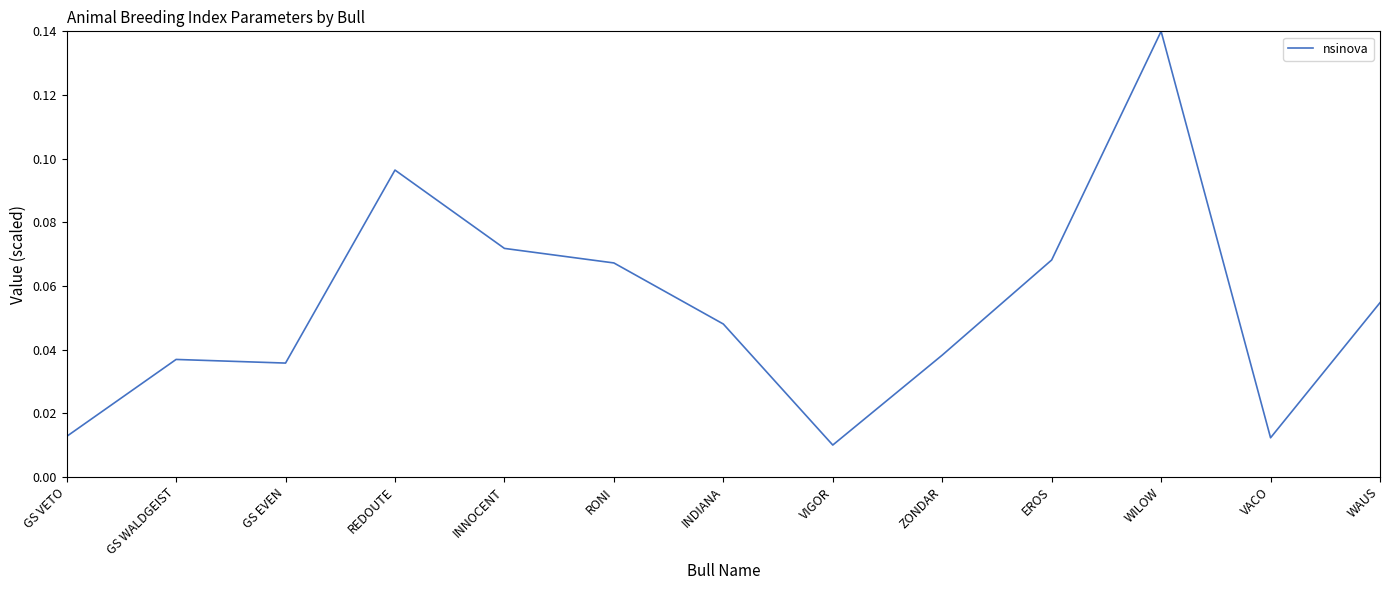

What is the change in value from INDIANA to WILOW?

+0.1